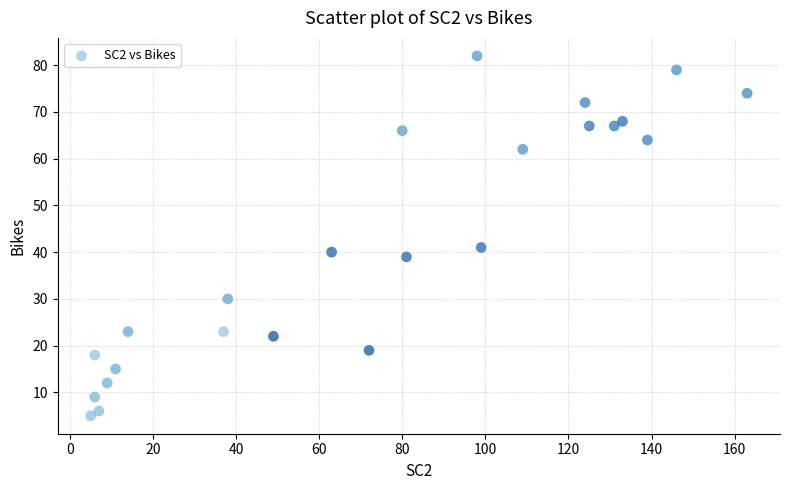

What is the range of X values (max minus min)?

158